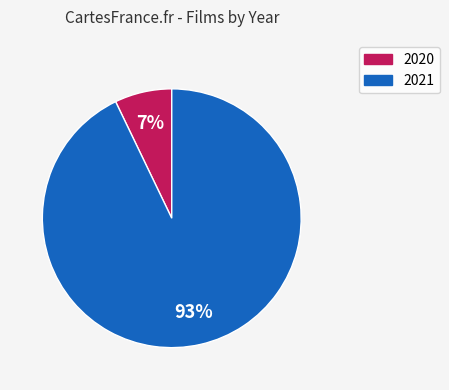

To the nearest percent, what is the difference between the 2020 and 2021 slice percentages?

86%